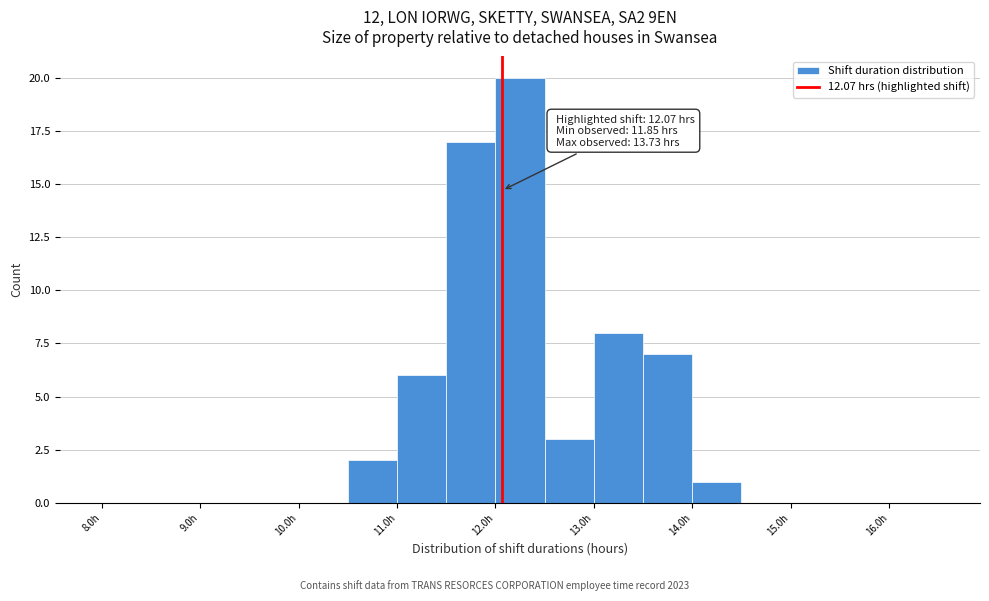

Over which range of the x-axis is the bar tallest?

12.0 to 12.5